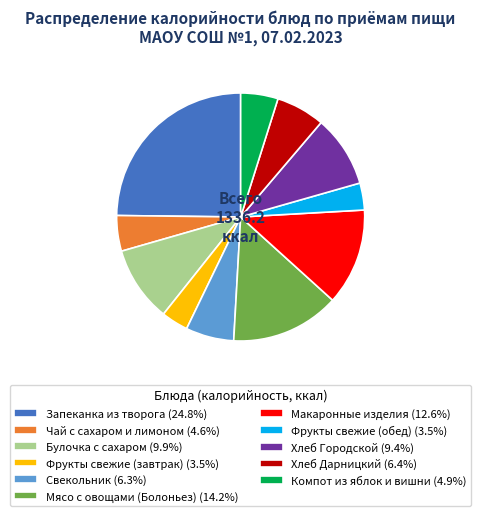

Does Фрукты свежие (завтрак) (3.5%) account for over 50% of the chart?

No